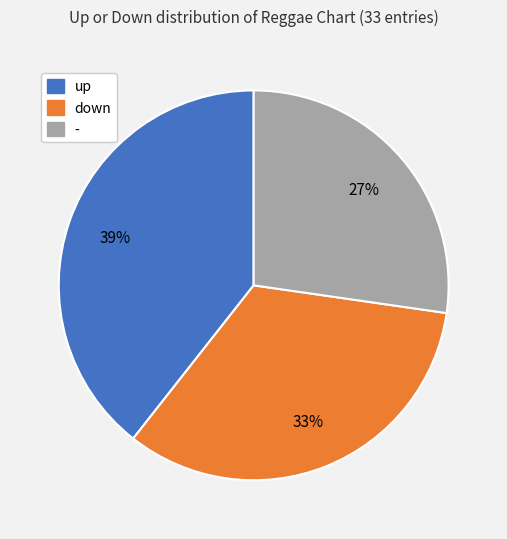

To the nearest percent, what is the average slice percentage?

33%